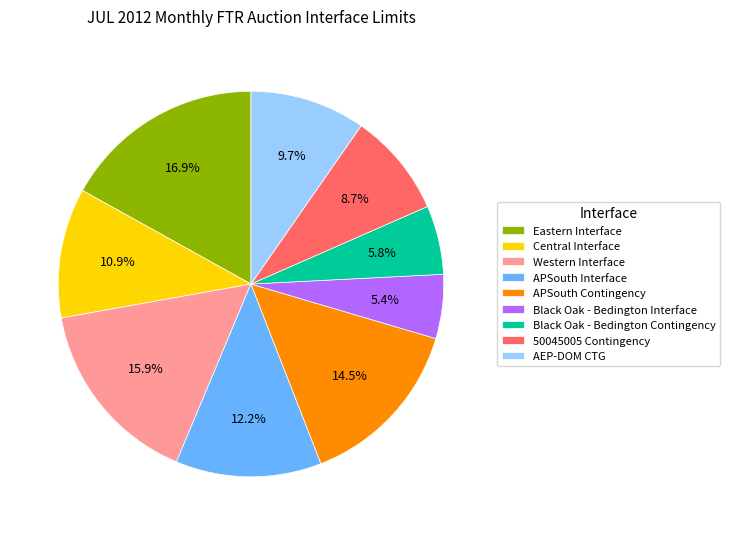

What portion of the pie excludes APSouth Interface?

87.8%